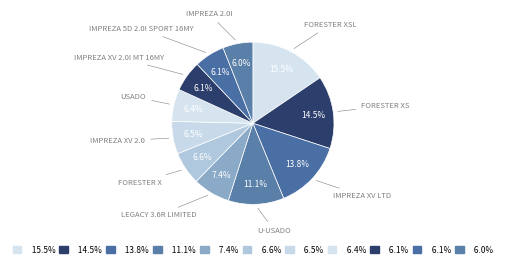

How many slices are in this pie chart?

11